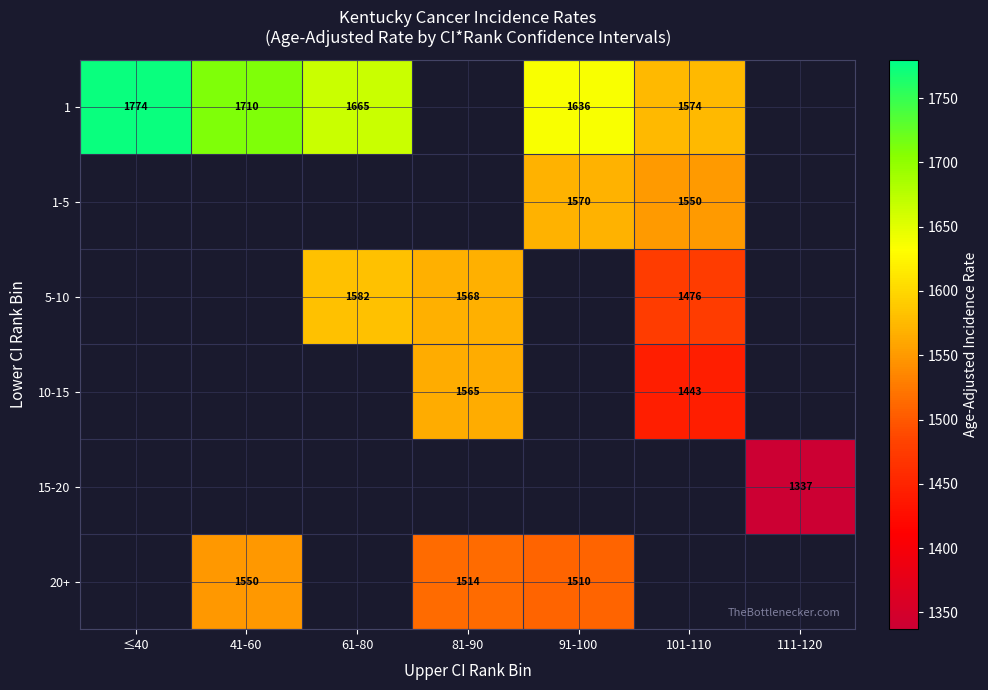

How many values in 5-10 are above zero?

3